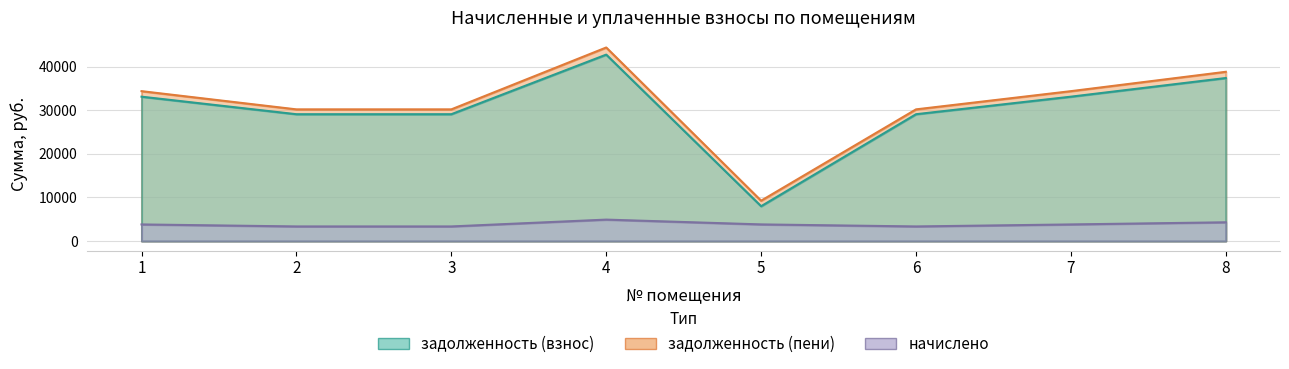

True or false: задолженность (взнос) has a value of 7985.8 at 5.

True